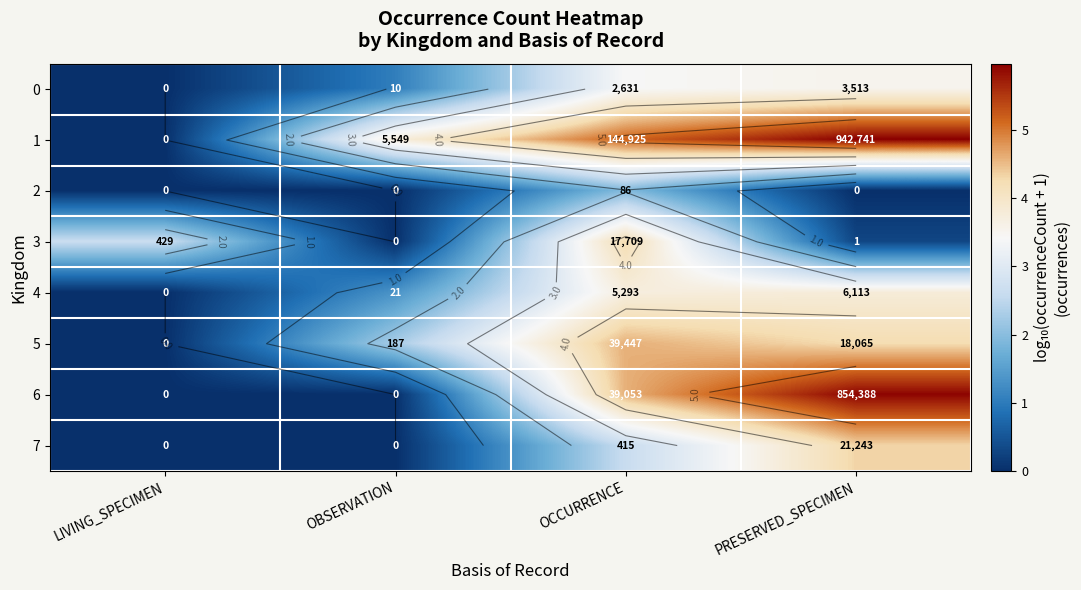

Which series has the widest spread of values?

1